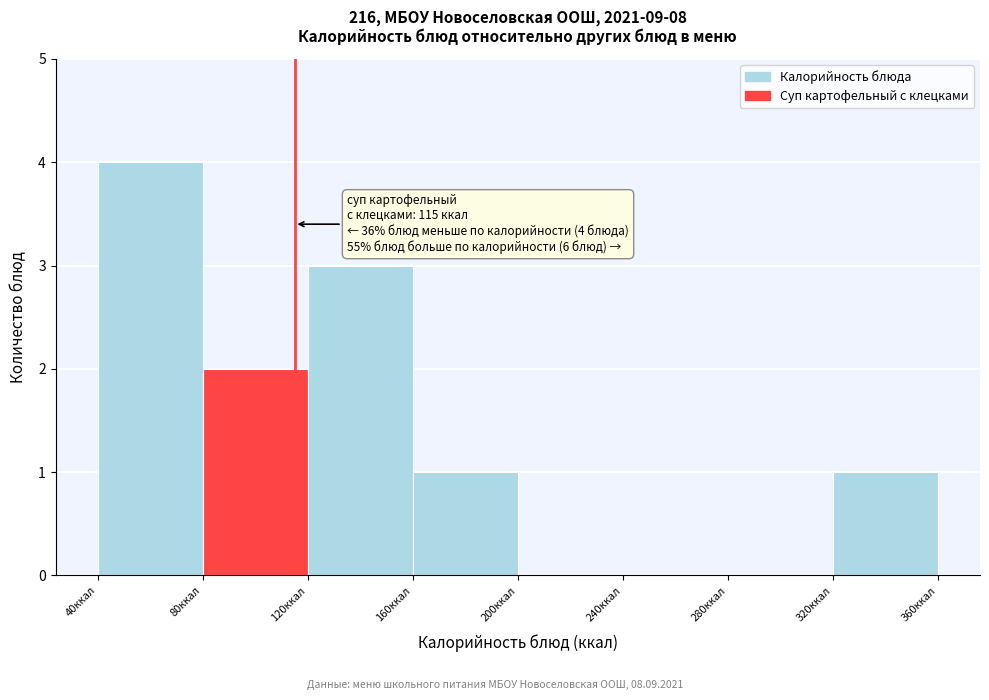

Which range on the x-axis has the tallest bar?

40 to 80